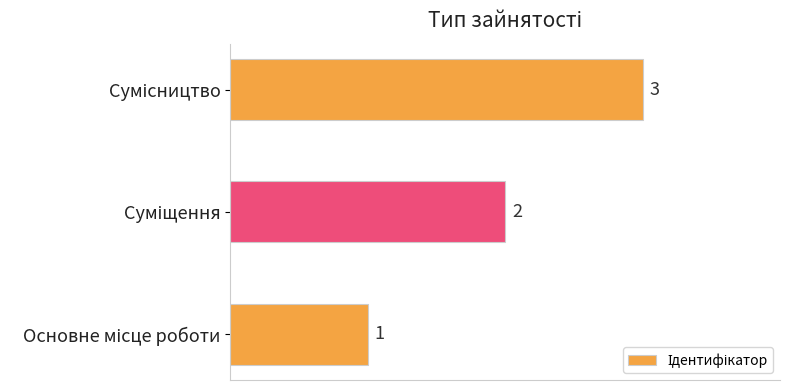

What is the sum of all values?

6